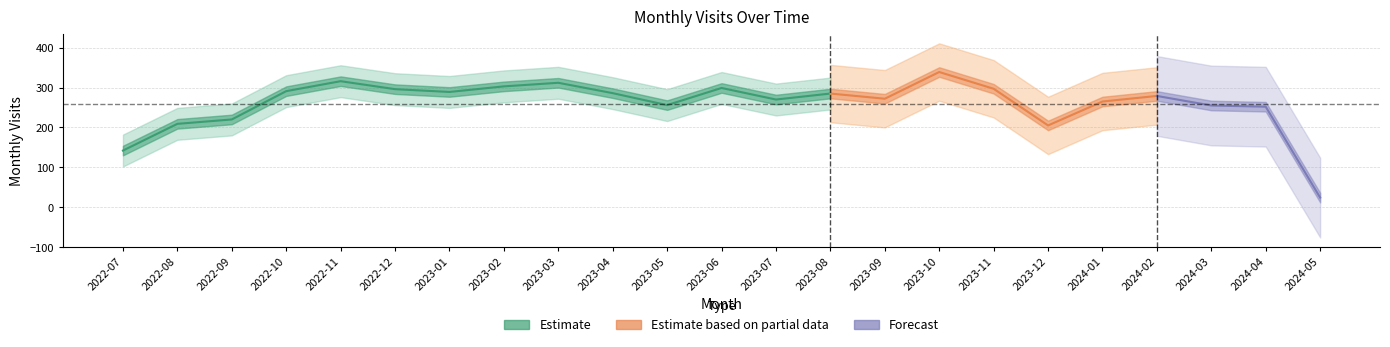

What is the greatest value displayed?

339